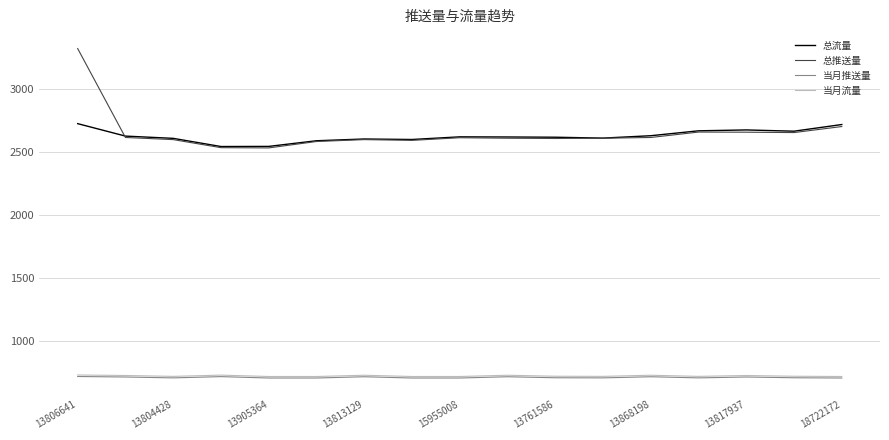

Which series has the largest range (max minus min)?

总推送量